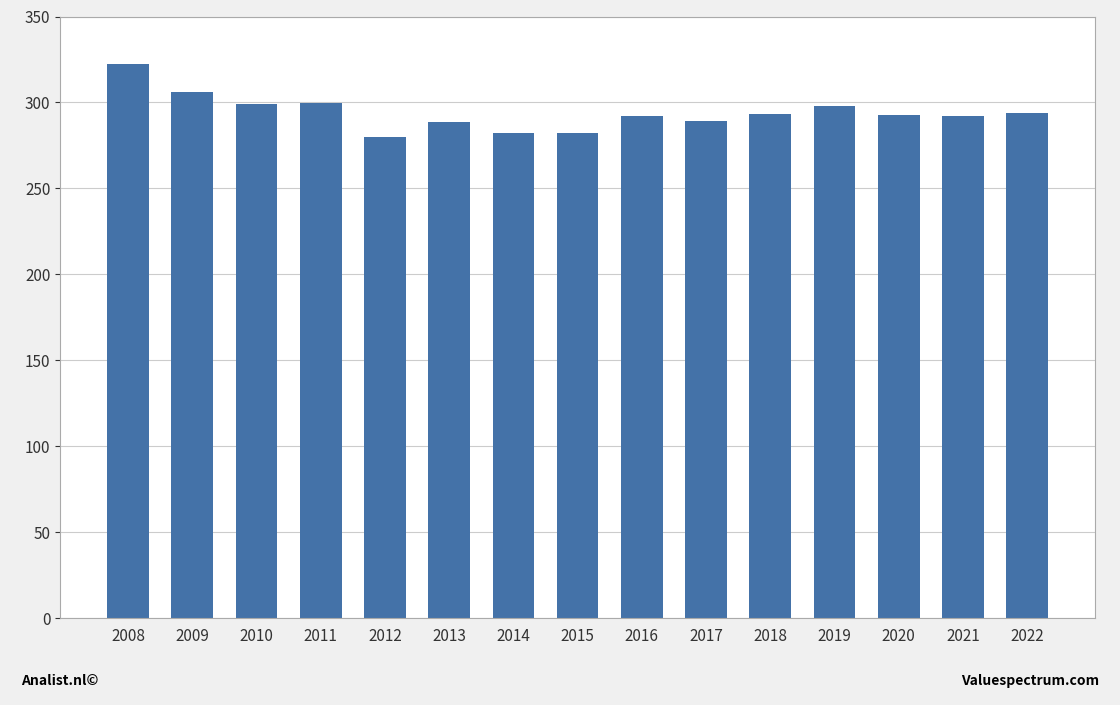

What is the value of the 10th bar from the left?

289.0